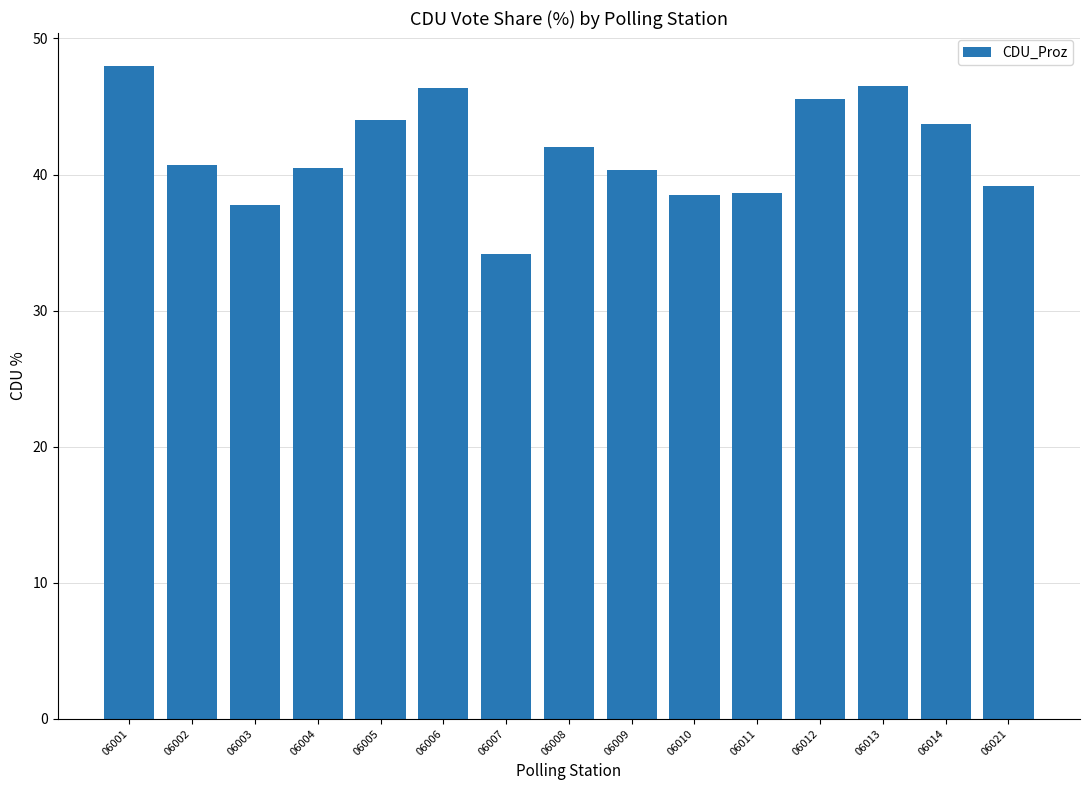

What is the change in value from 06009 to 06014?

+3.3